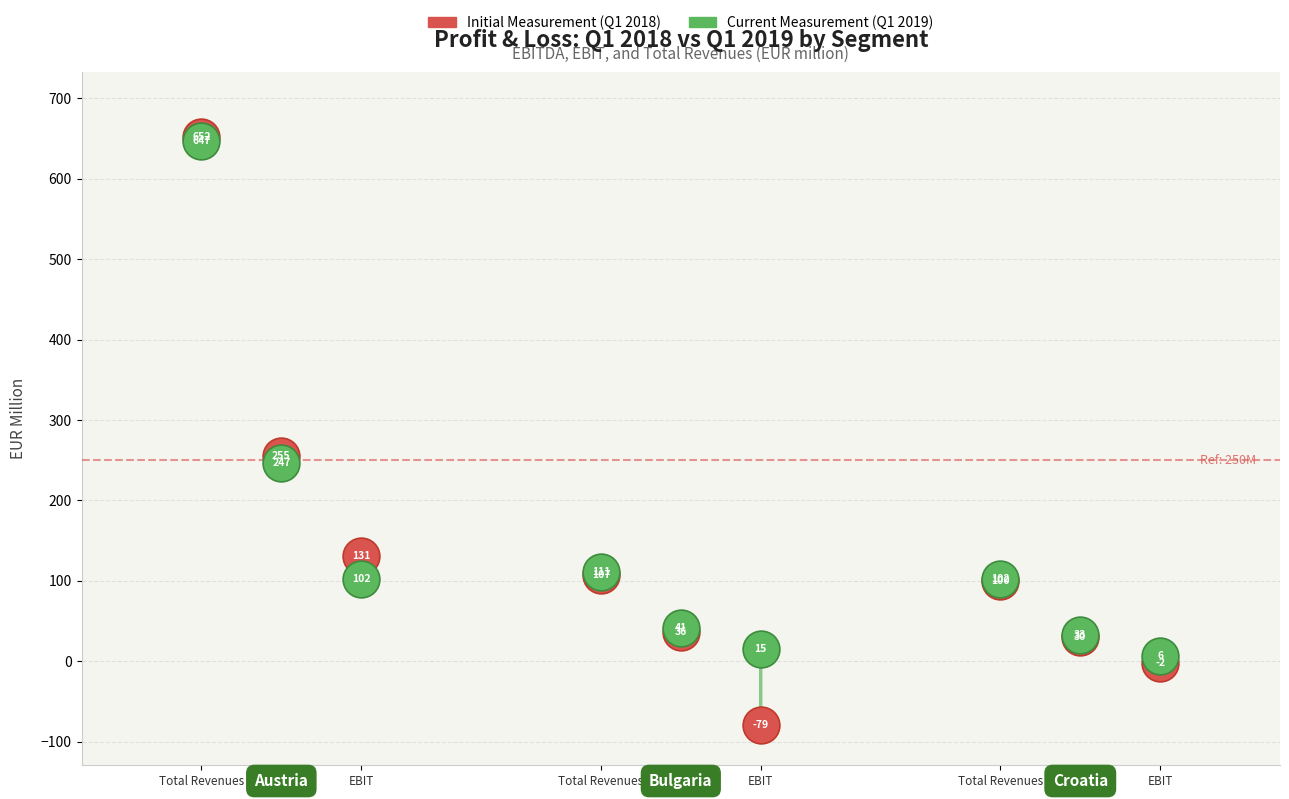

Which series contains the highest Y value?

Initial Measurement (Q1 2018)